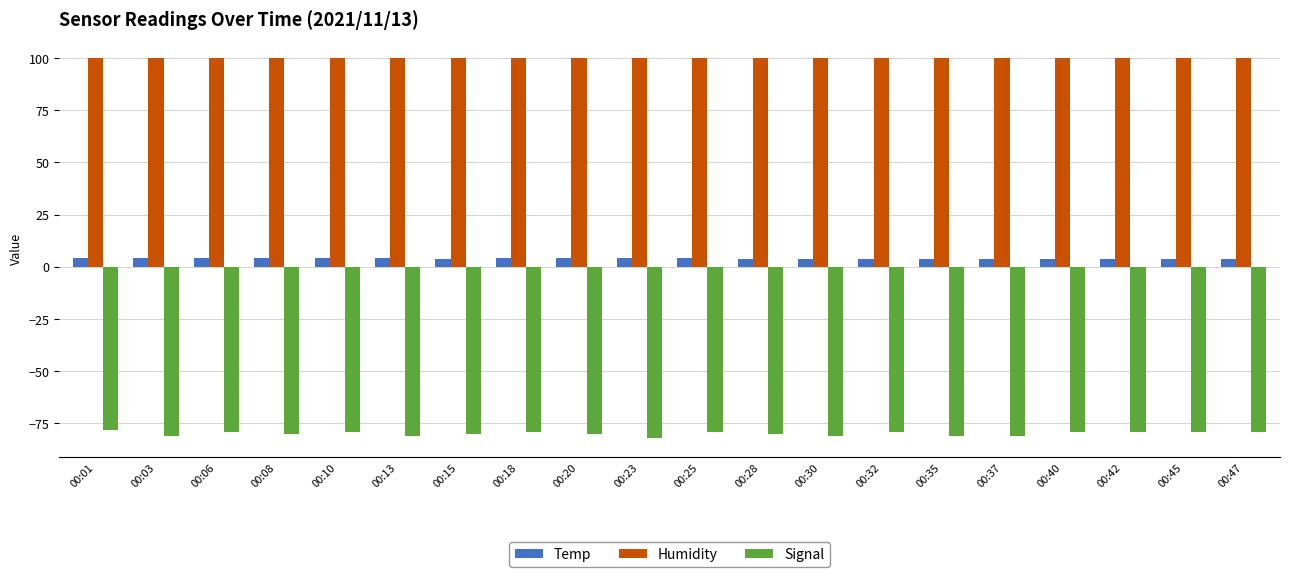

What is the highest value of the Temp series?

4.1